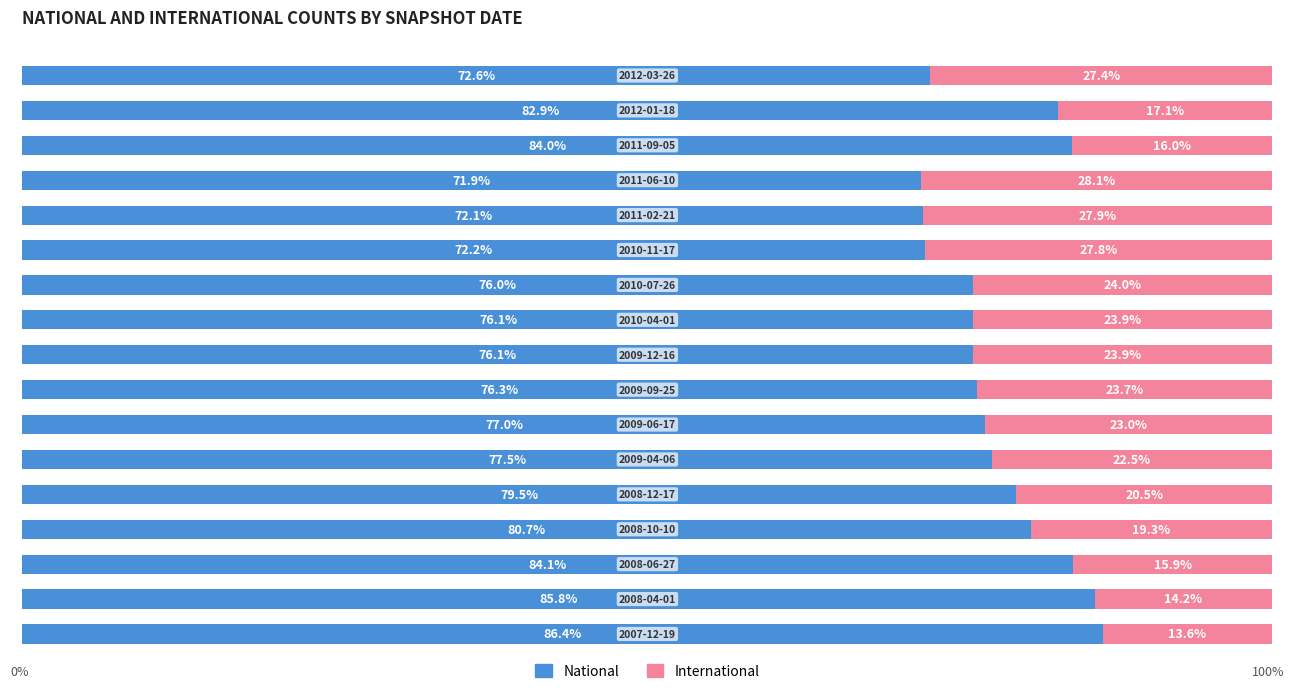

What are all the series names shown in the legend?

National, International